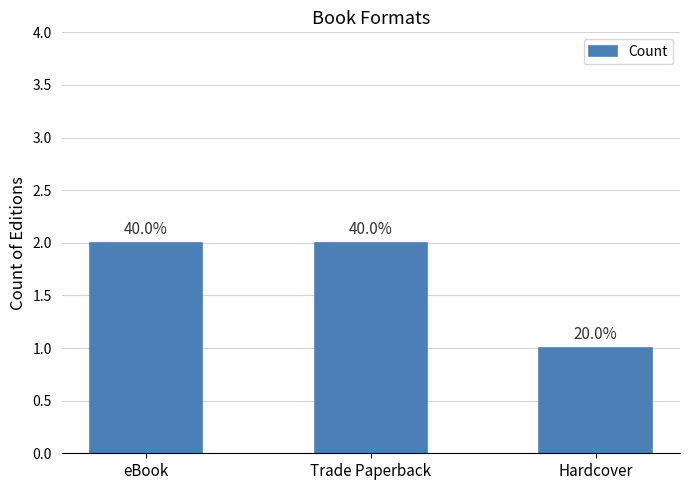

Between Trade Paperback and eBook, which is larger?

Trade Paperback